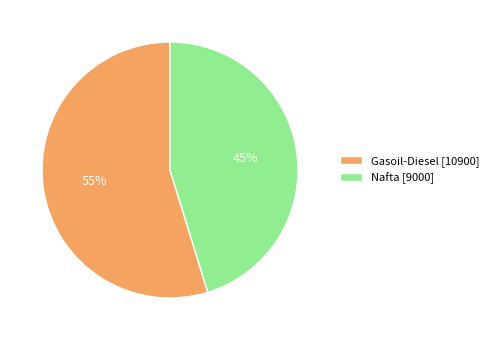

To the nearest percent, what is the combined percentage of Gasoil-Diesel and Nafta?

100%